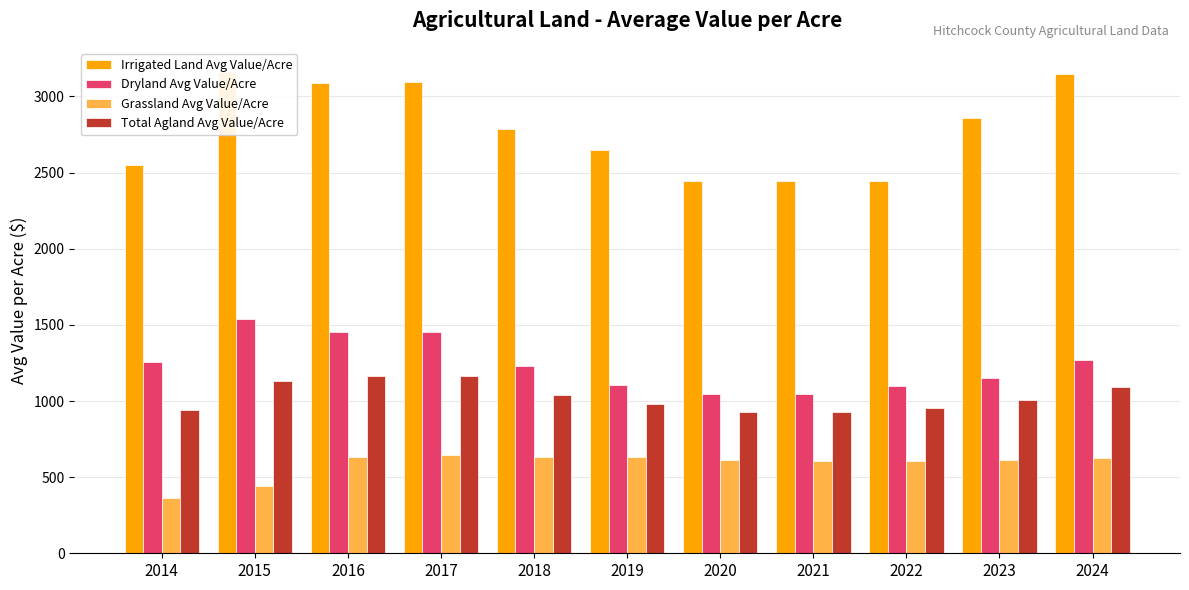

At 2023, list the series in order from smallest to largest.

Grassland Avg Value/Acre, Total Agland Avg Value/Acre, Dryland Avg Value/Acre, Irrigated Land Avg Value/Acre